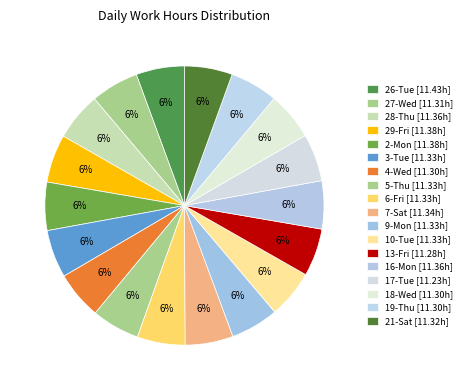

What is the largest slice in the pie chart?

Tue